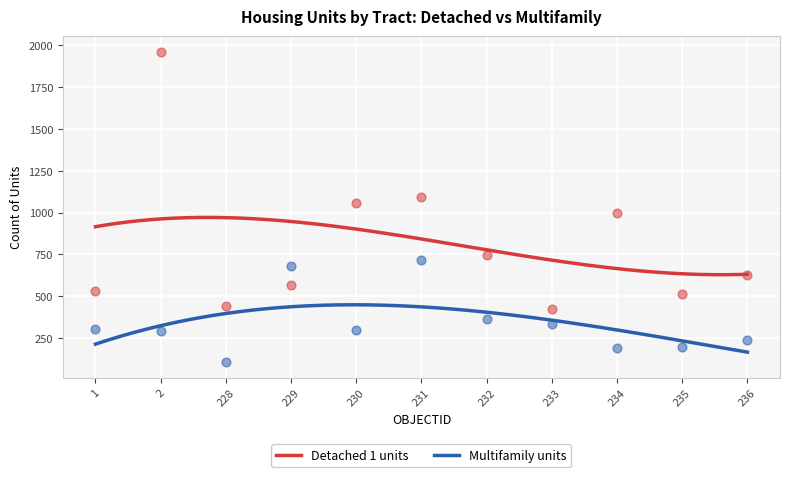

Which series reaches the minimum Y coordinate?

Multifamily units